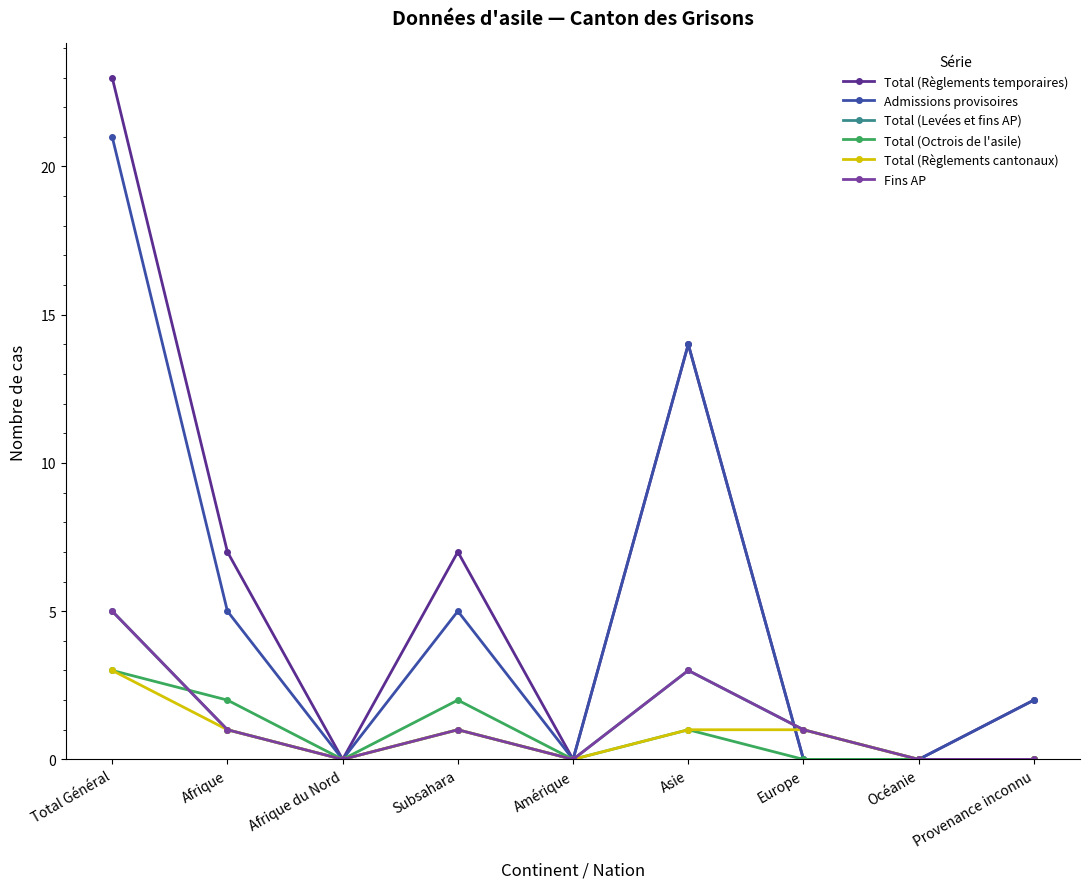

The Total (Règlements cantonaux) series shows 5 at Total Général. True or false?

False